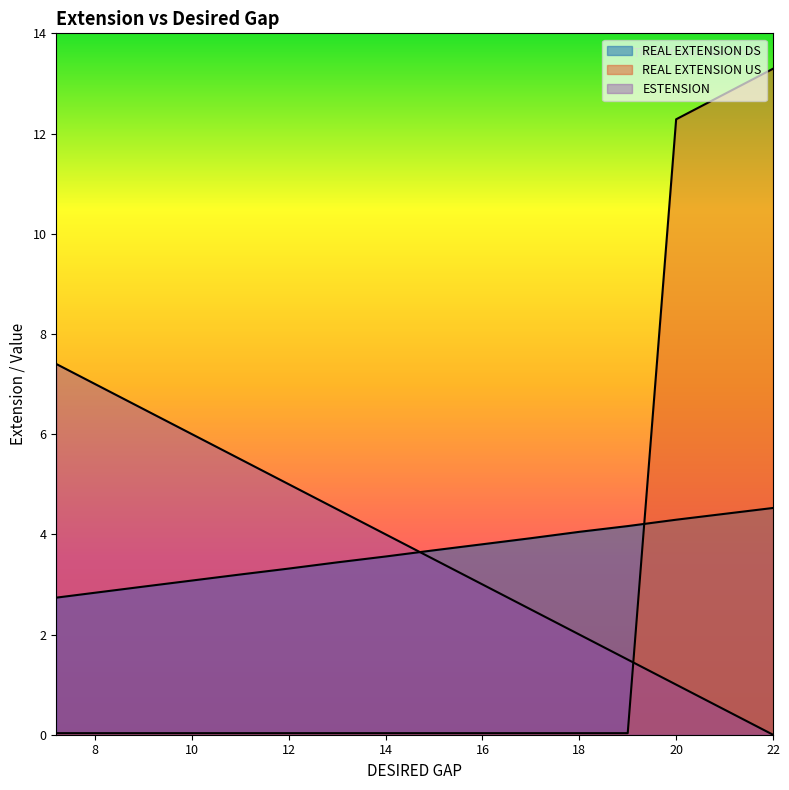

What are all the series names shown in the legend?

REAL EXTENSION DS, REAL EXTENSION US, ESTENSION